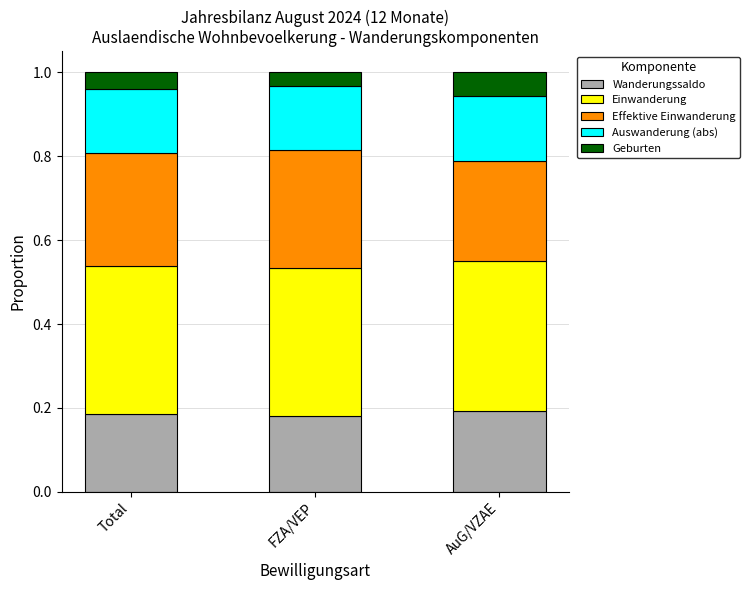

How many series are shown in this chart?

5